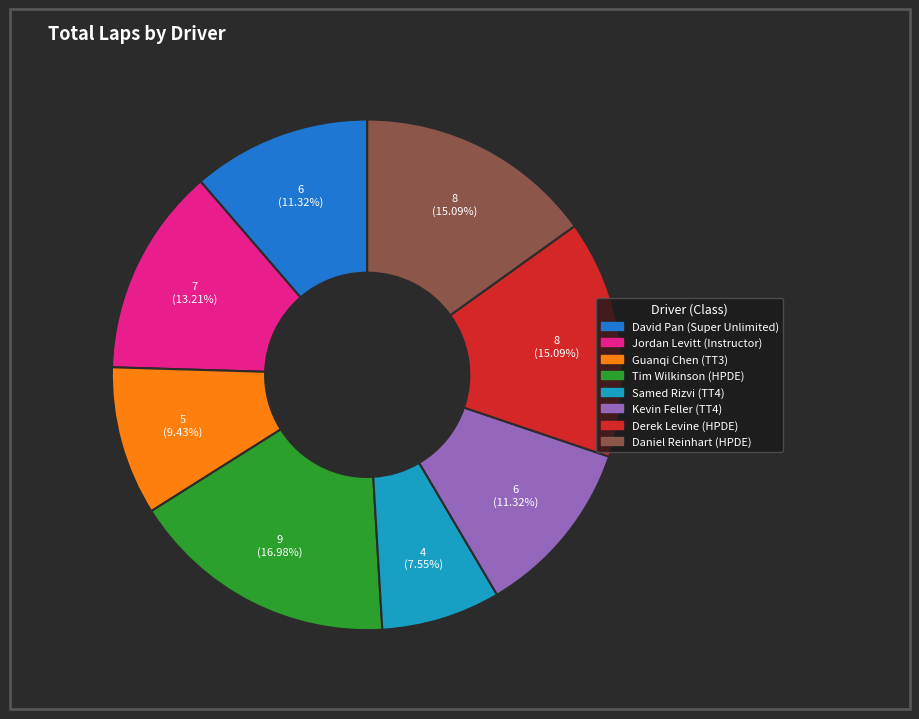

Is there a majority slice in this chart?

No